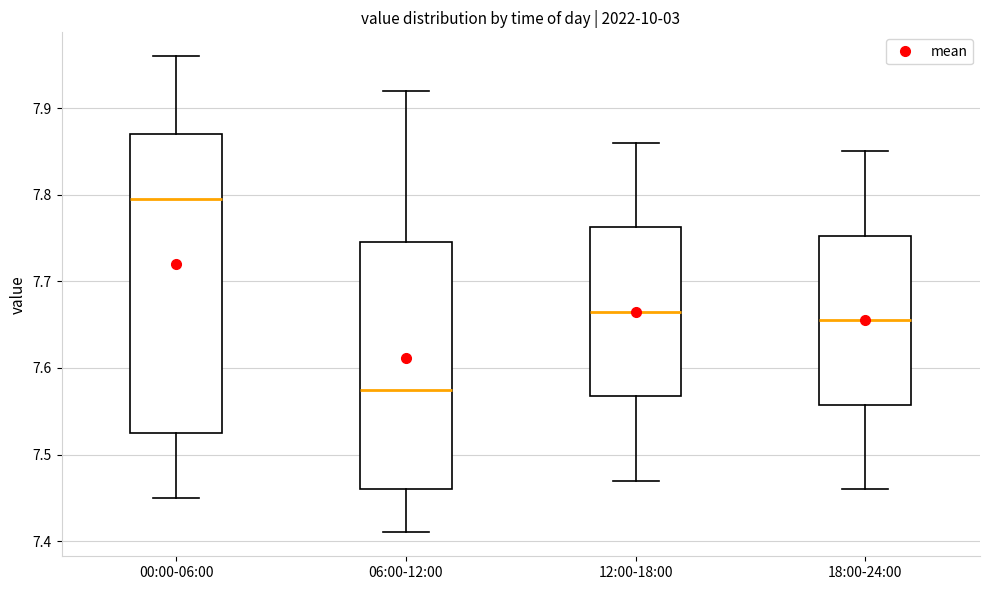

Reading left to right, read every box against the y-axis: the position of its median line, the range the box covers, and the ends of its whiskers. The values are not printed on the chart, so give them approximately, as read against the axis.

00:00-06:00: median 7.80, box 7.53 to 7.87, whiskers 7.45 to 7.96
06:00-12:00: median 7.58, box 7.46 to 7.75, whiskers 7.41 to 7.92
12:00-18:00: median 7.67, box 7.57 to 7.76, whiskers 7.47 to 7.86
18:00-24:00: median 7.66, box 7.56 to 7.75, whiskers 7.46 to 7.85